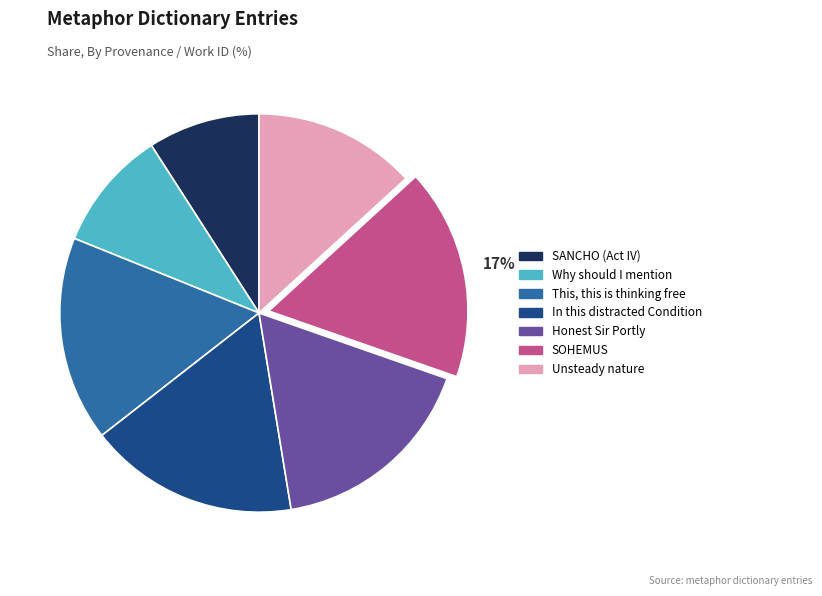

What is the smallest slice in the pie chart?

SANCHO (Act IV)